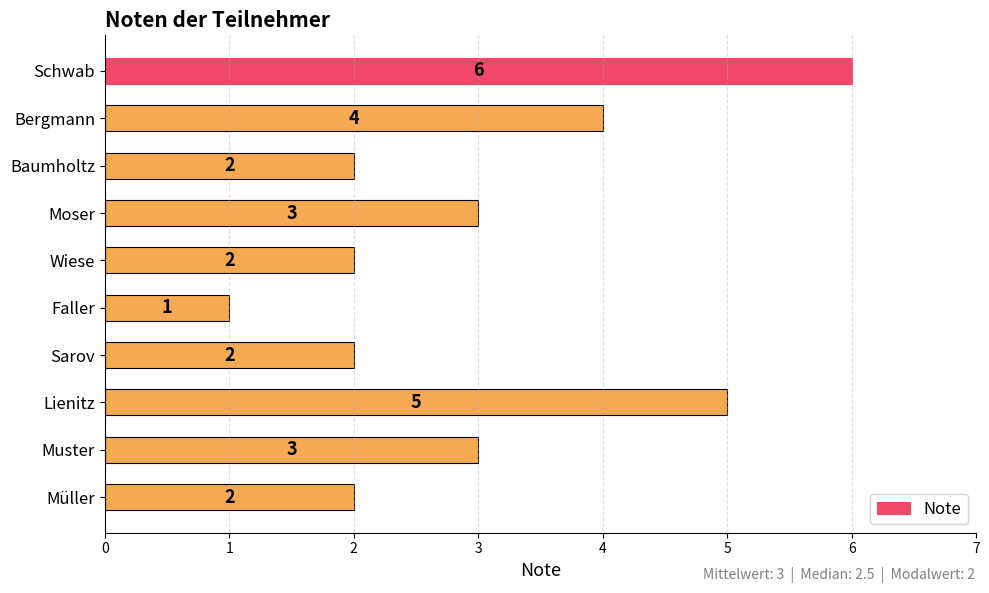

Between Moser and Sarov, which is larger?

Moser